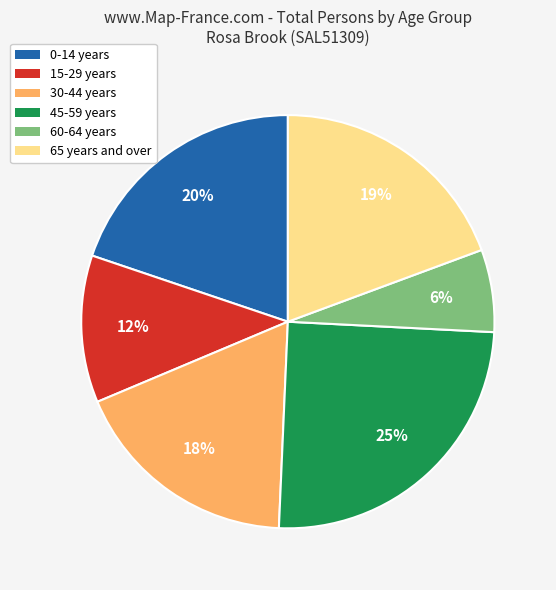

Between 45-59 years and 60-64 years, which is larger?

45-59 years